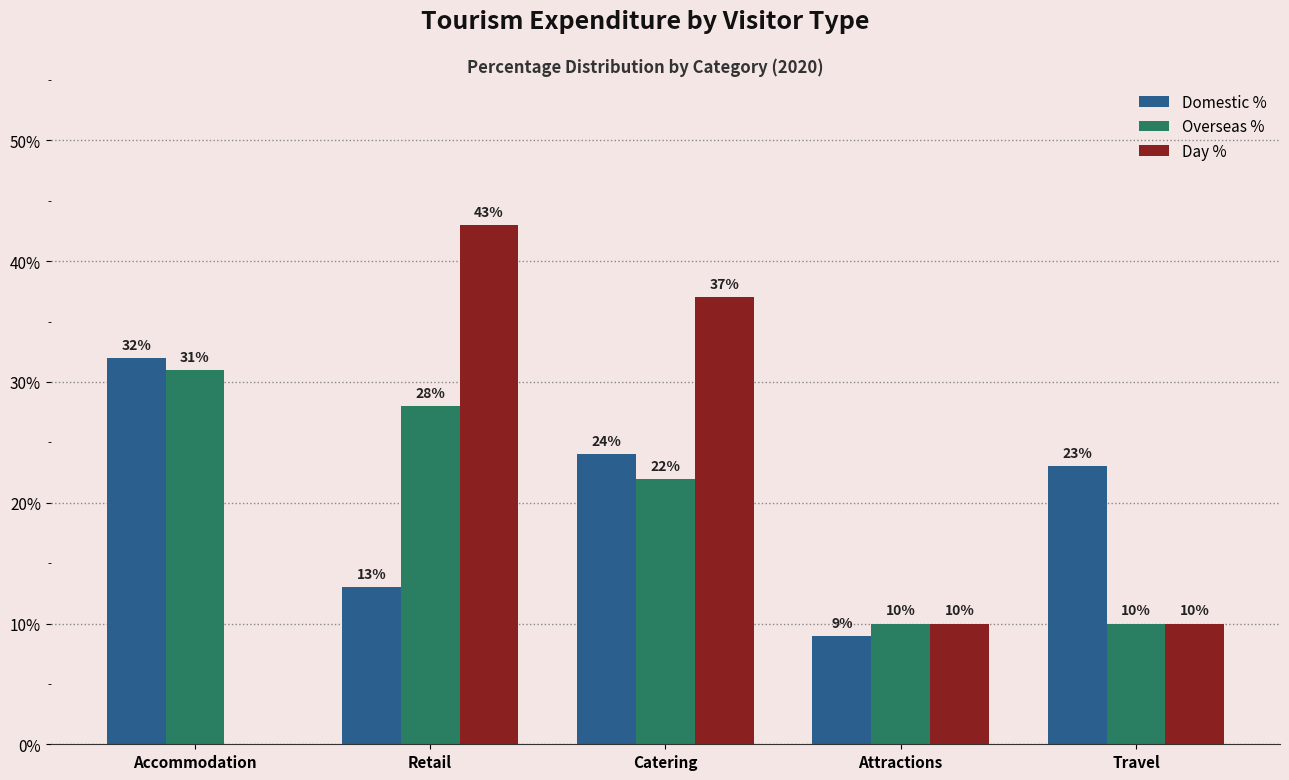

What is the highest value of the Day % series?

43